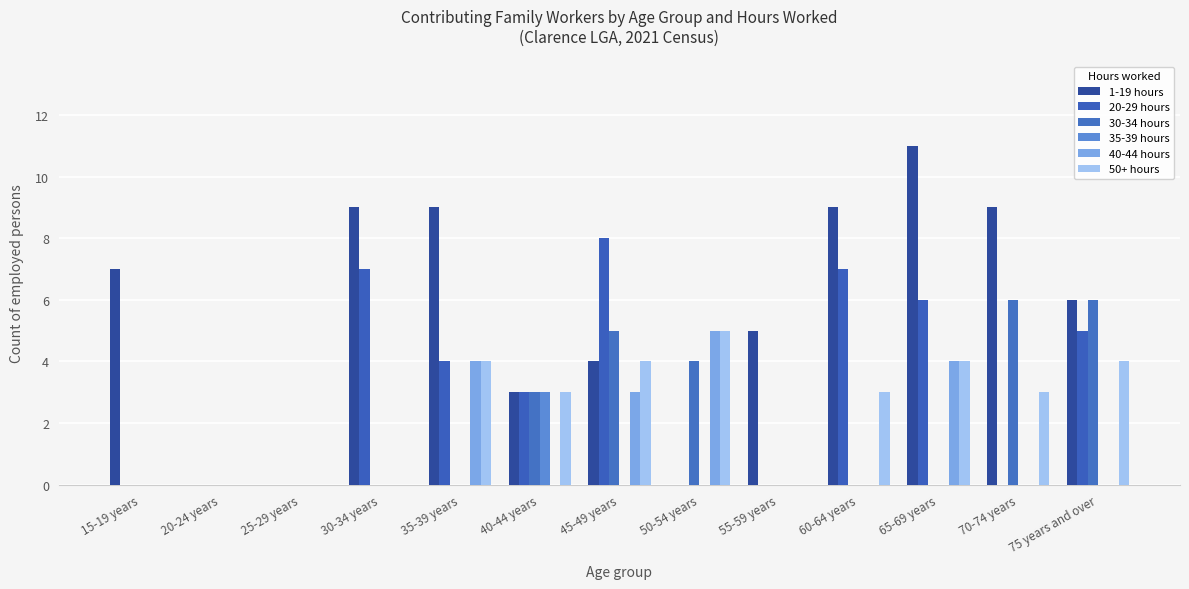

The 20-29 hours series shows 10 at 30-34 years. True or false?

False